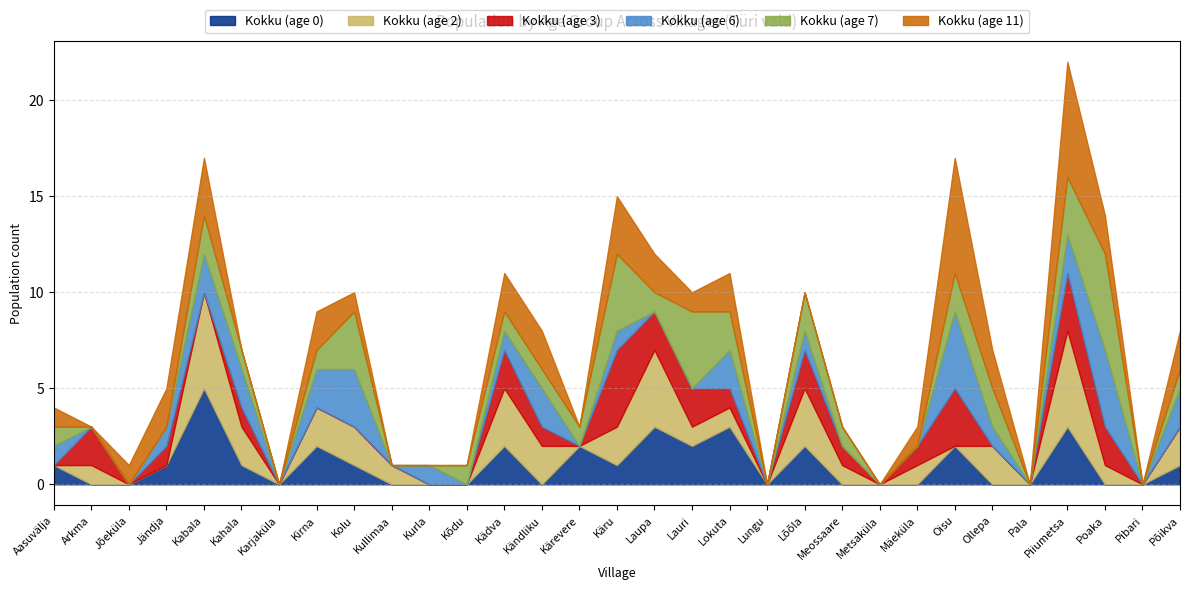

What are all the series names shown in the legend?

Kokku (age 0), Kokku (age 2), Kokku (age 3), Kokku (age 6), Kokku (age 7), Kokku (age 11)